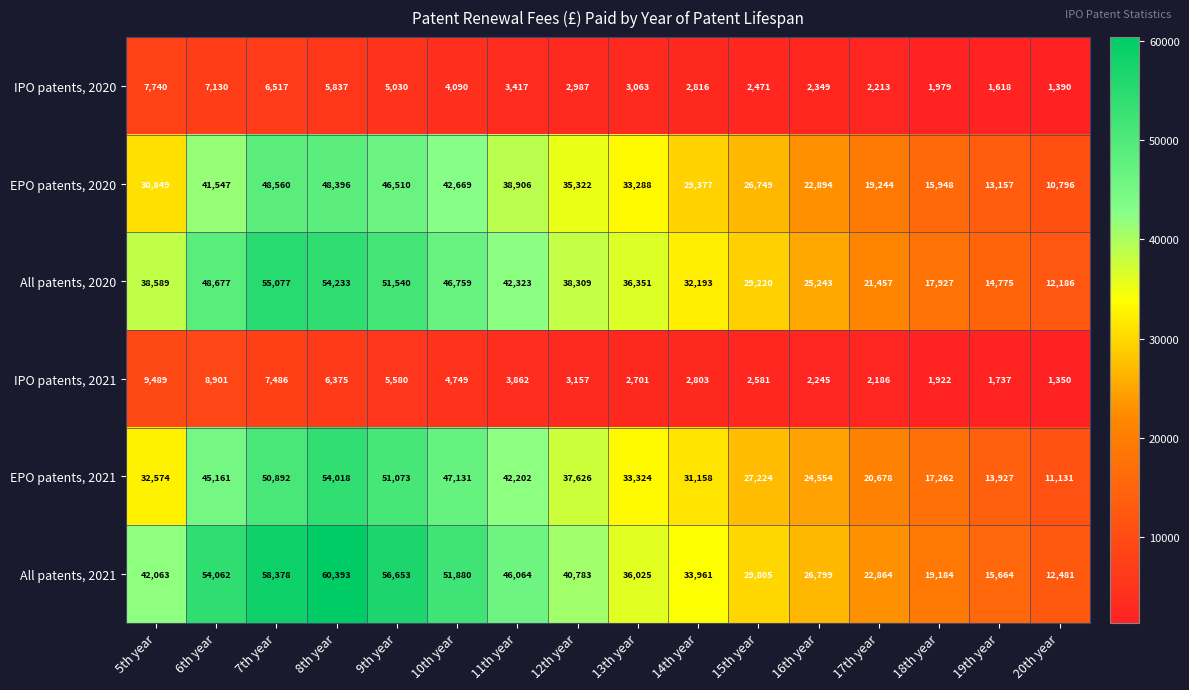

What is the difference between the highest and lowest values at 7th year?

51861